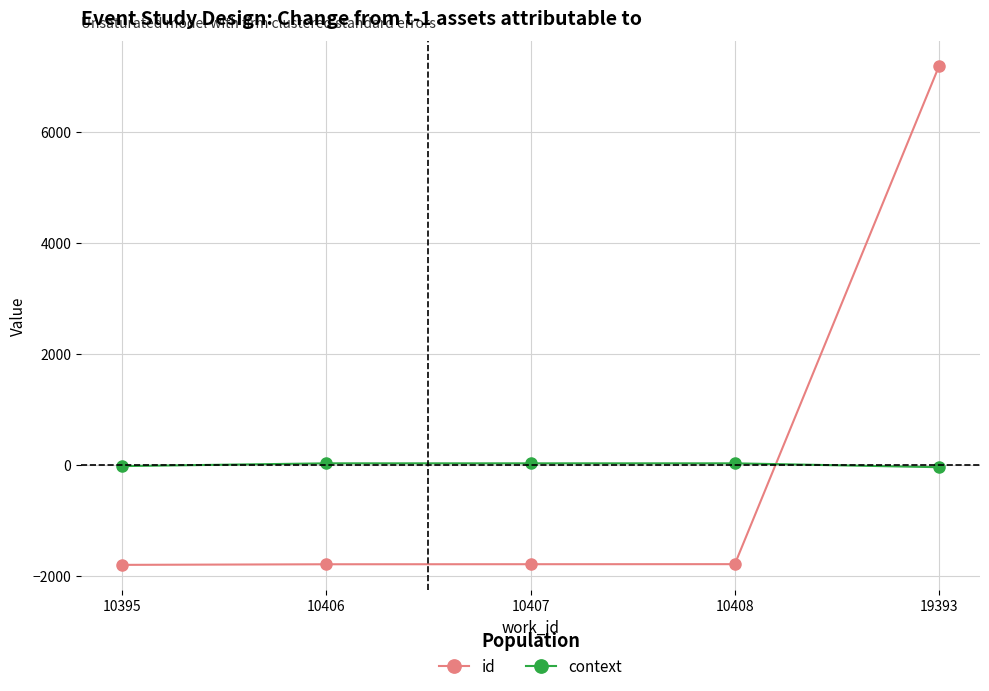

What are all the series names shown in the legend?

id, context